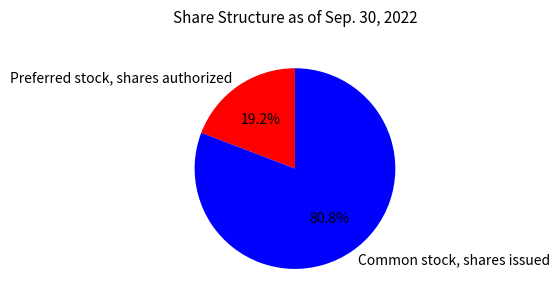

How many segments does this pie chart have?

2